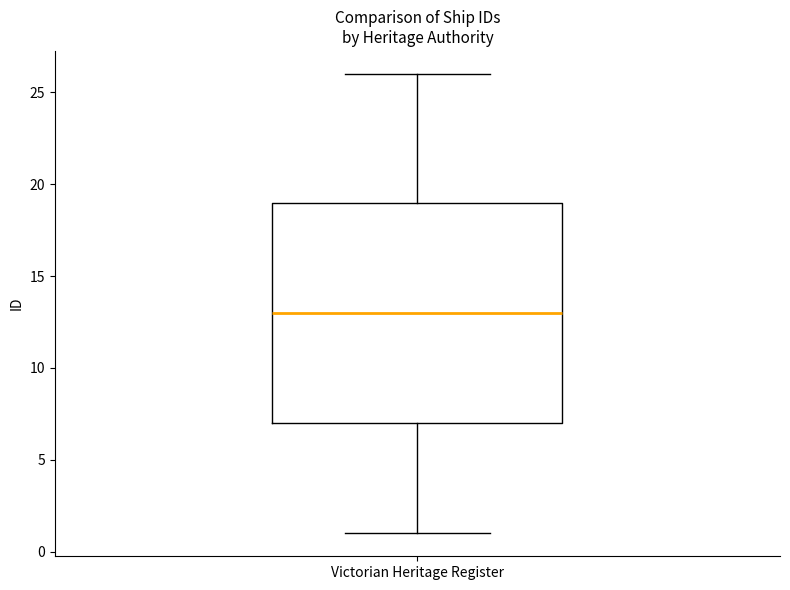

Where does the median line of the box for Victorian Heritage Register sit on the y-axis? The values are not printed on the chart, so give them approximately, as read against the axis.

13